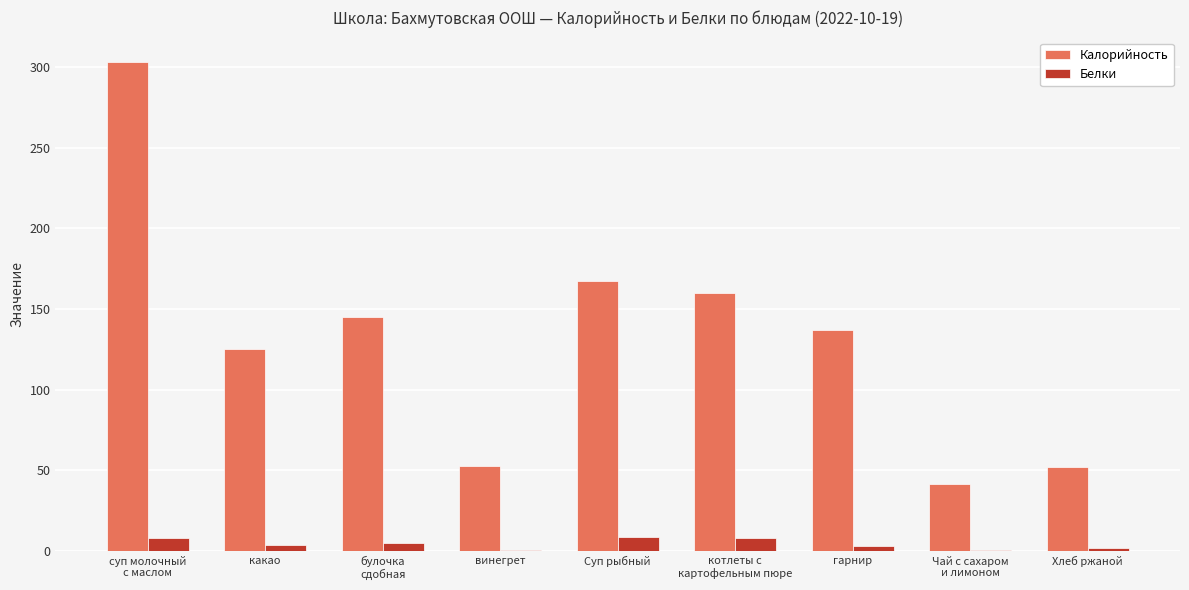

What is the sum of all Калорийность values?

1183.6